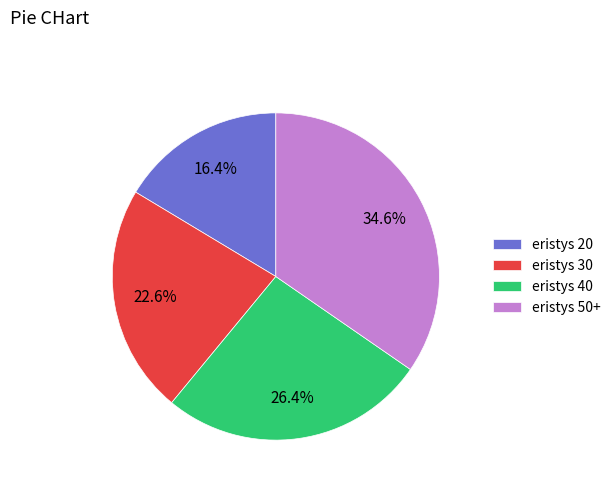

Is there a majority slice in this chart?

No